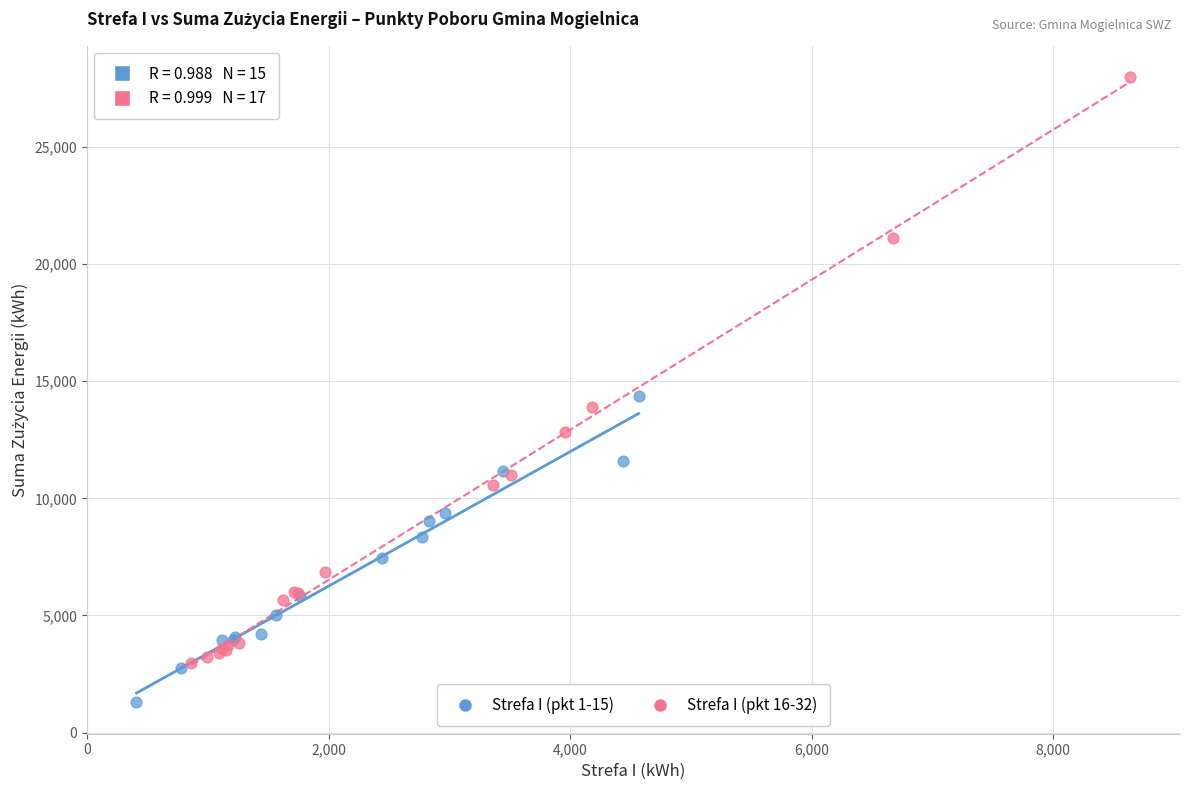

Which series has the widest spread of Y values?

Strefa I (pkt 16-32)